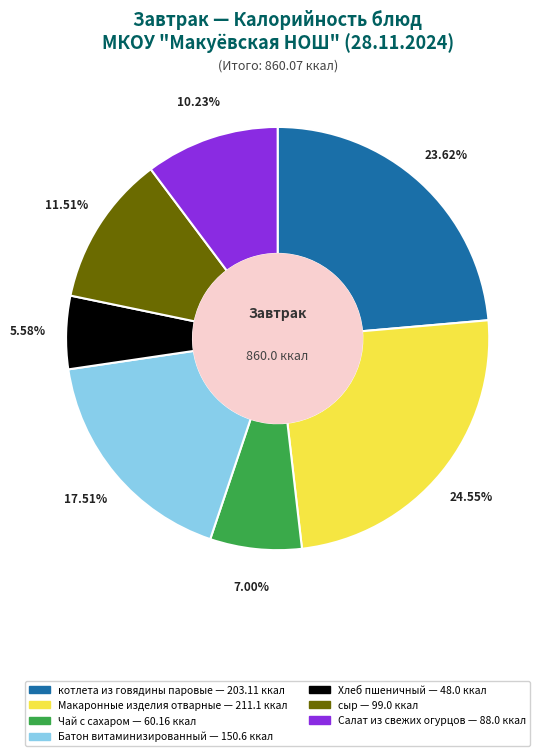

What is the smallest slice in the pie chart?

Хлеб пшеничный